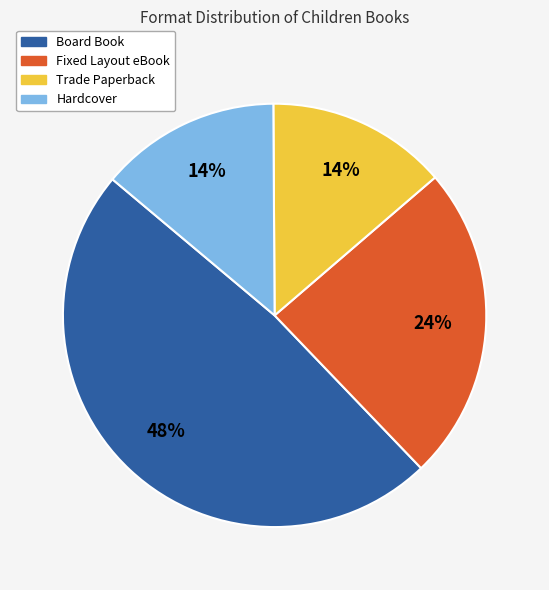

To the nearest percent, what is the difference between the Board Book and Hardcover slice percentages?

34%